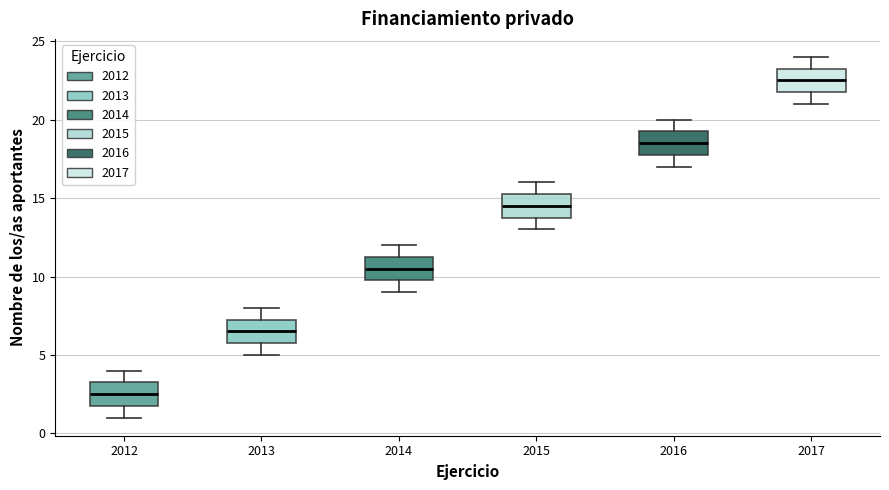

Where does the lower whisker of the box at x = 2016 end on the y-axis? The values are not printed on the chart, so give them approximately, as read against the axis.

17.0